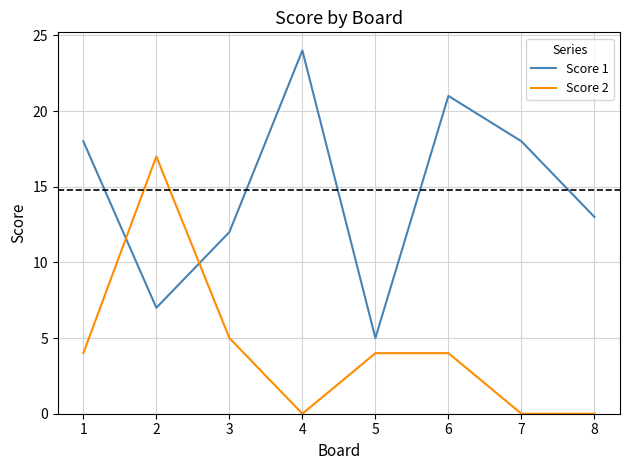

How many intersections are there between Score 2 and Score 1?

2